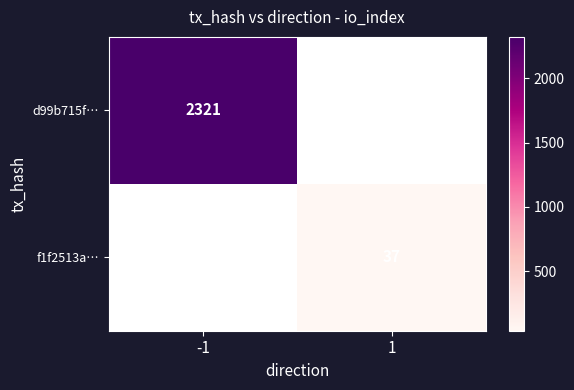

Is it true that f1f2513a… equals 37 at 1?

True